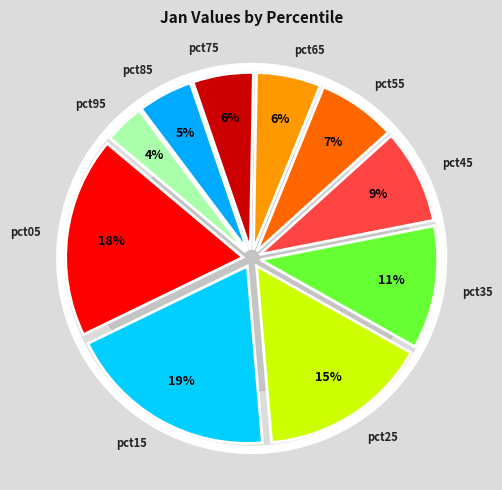

What is the smallest slice in the pie chart?

pct95